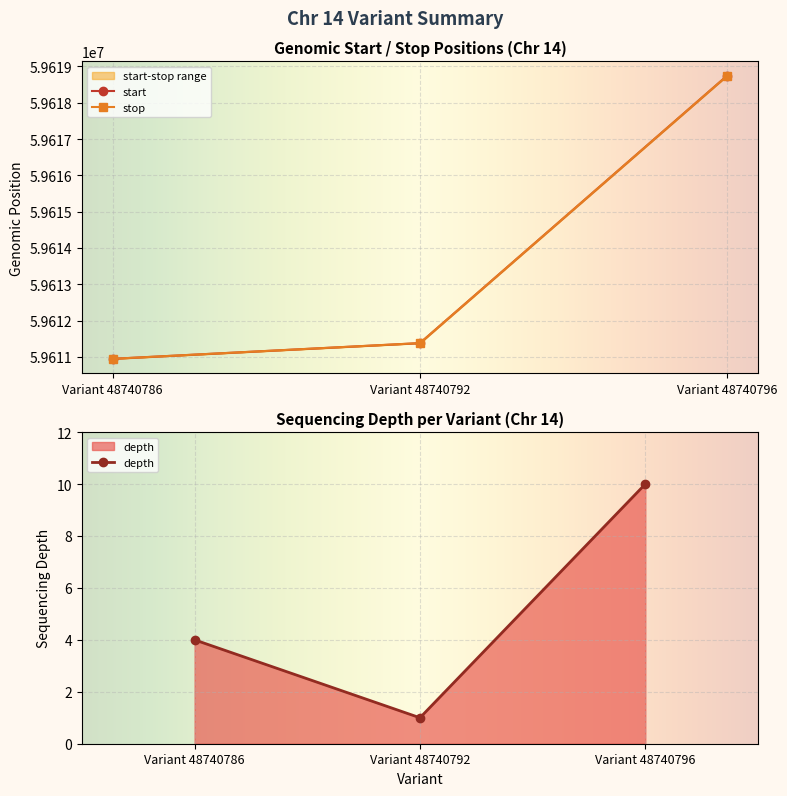

What is the lowest value of the stop series?

59610945